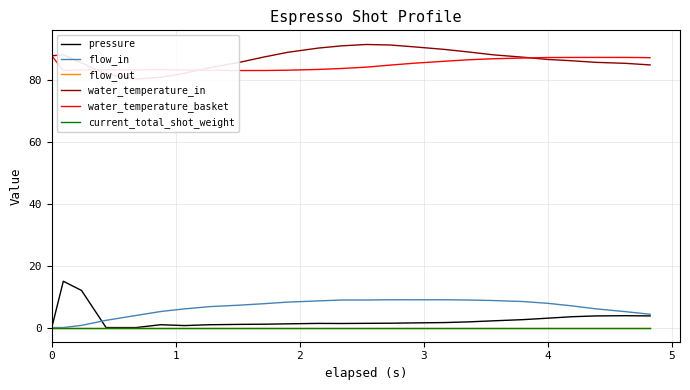

Is this an area chart (filled region under the line)?

No